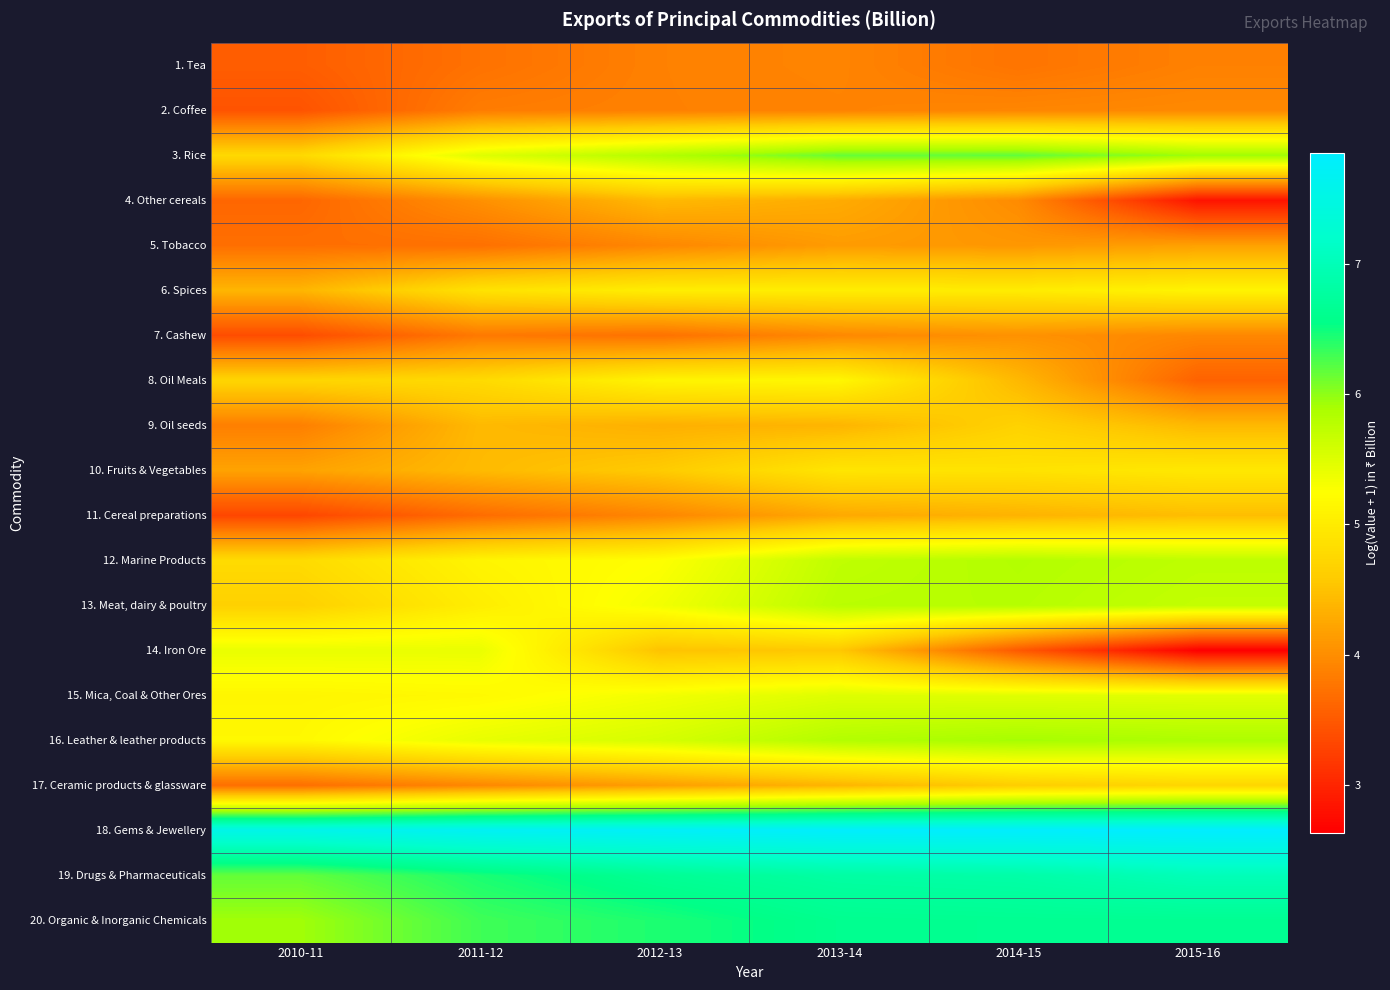

Count the number of data series in this chart.

20